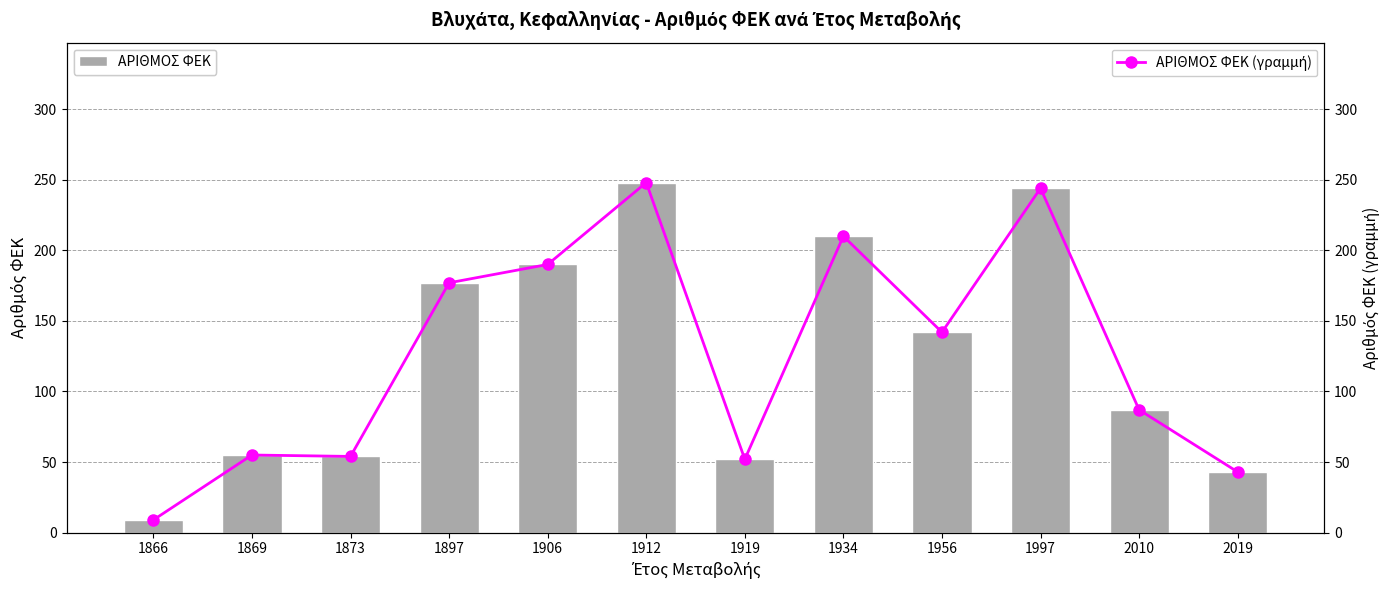

Count the number of data series in this chart.

2